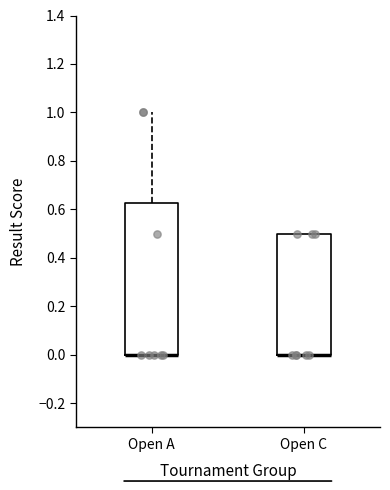

Reading left to right, transcribe this box plot: for each box, give where its median line is, the range the box spans, and where its two whiskers end, as read against the y-axis. The values are not printed on the chart, so give them approximately, as read against the axis.

Open A: median 0.00 (drawn on the box's lower edge), box 0.00 to 0.62, whiskers 0.00 to 1.00
Open C: median 0.00 (drawn on the box's lower edge), box 0.00 to 0.50, whiskers 0.00 to 0.50